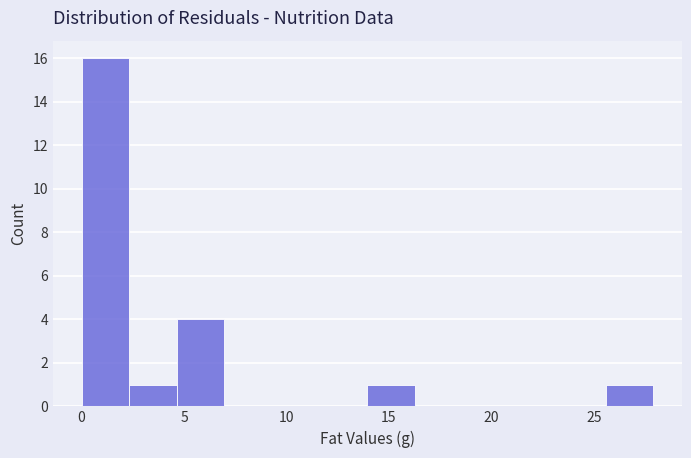

Reading left to right, transcribe this chart: for each bar, give the range it covers on the x-axis and its height. Neither the bar edges nor the heights are printed on the chart, so give them approximately, as read against the axes.

0.0 to 2.5: 16
2.5 to 4.5: 1
4.5 to 7.0: 4
7.0 to 9.5: 0
9.5 to 11.5: 0
11.5 to 14.0: 0
14.0 to 16.5: 1
16.5 to 18.5: 0
18.5 to 21.0: 0
21.0 to 23.5: 0
23.5 to 25.5: 0
25.5 to 28.0: 1